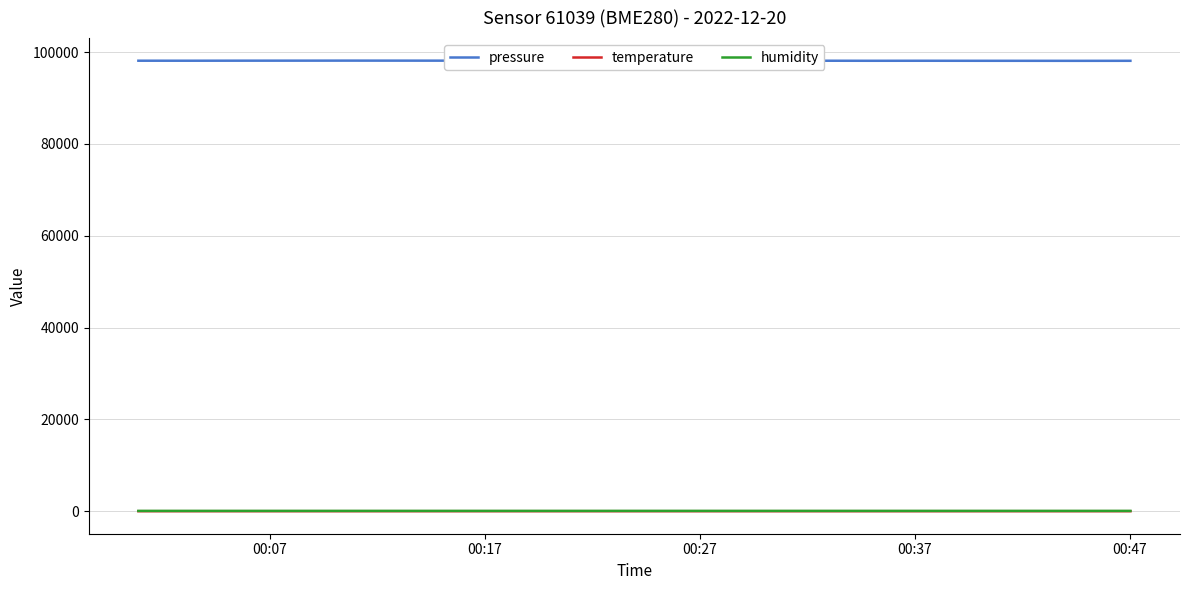

True or false: pressure and humidity cross at least once.

False